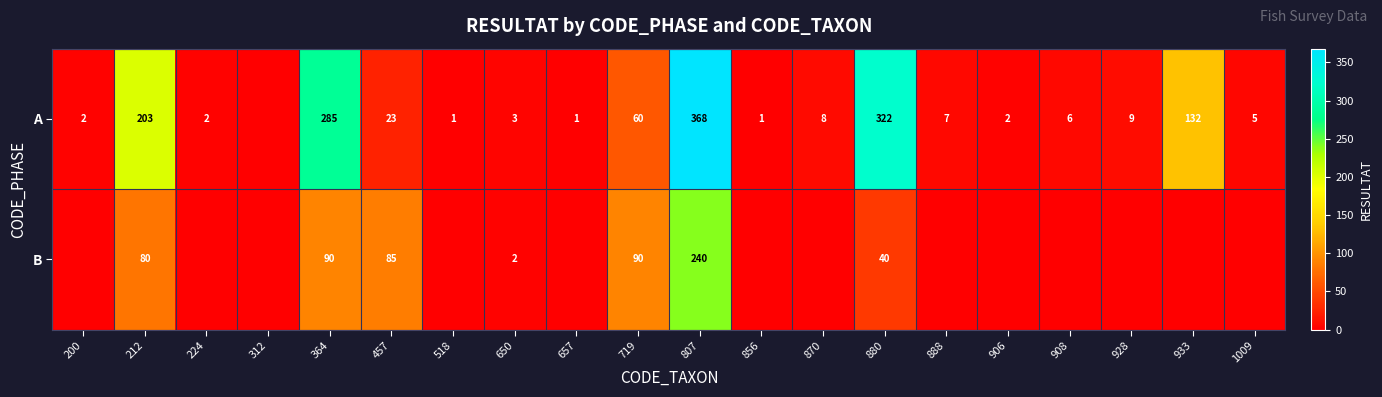

What is the difference between the highest and lowest values at 212?

123